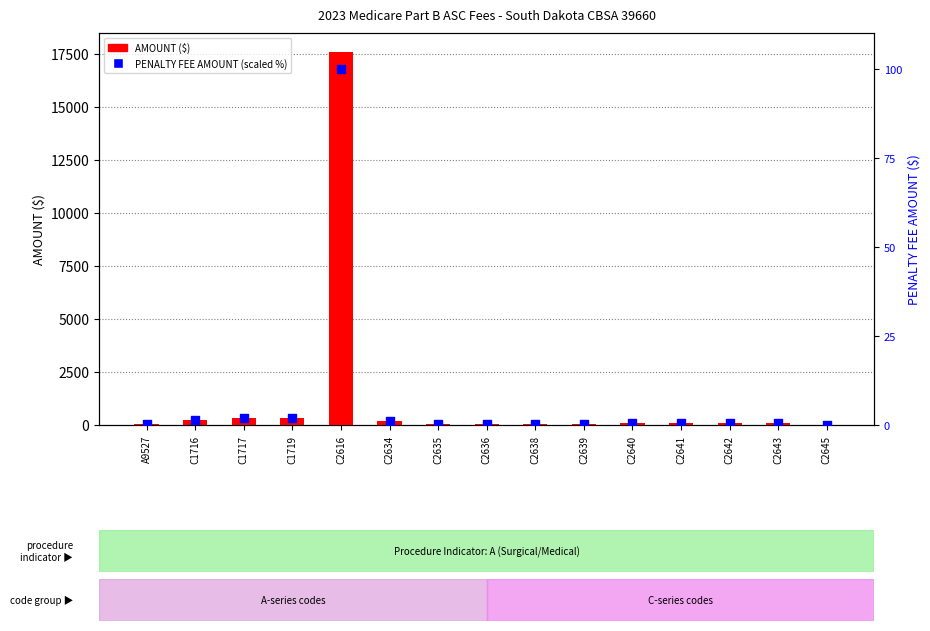

Which series contains the lowest Y value?

PENALTY FEE AMOUNT (scaled %)